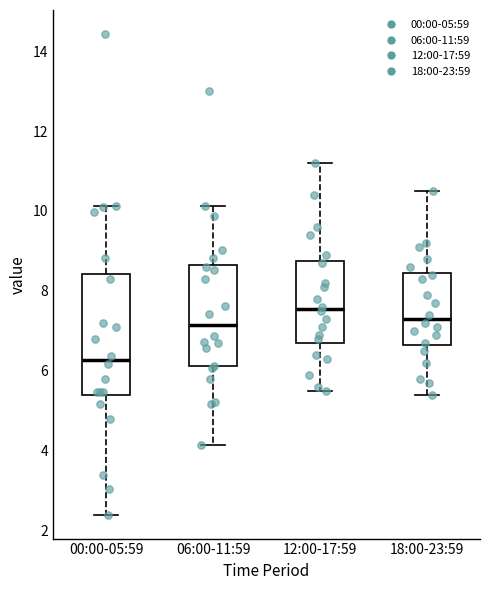

Reading left to right, transcribe this box plot: for each box, give where its median line is, the range the box spans, and where its two whiskers end, as read against the y-axis. The values are not printed on the chart, so give them approximately, as read against the axis.

00:00-05:59: median 6.2, box 5.4 to 8.4, whiskers 2.4 to 10.2
06:00-11:59: median 7.2, box 6.2 to 8.6, whiskers 4.2 to 10.2
12:00-17:59: median 7.6, box 6.8 to 8.8, whiskers 5.6 to 11.2
18:00-23:59: median 7.4, box 6.6 to 8.4, whiskers 5.4 to 10.6